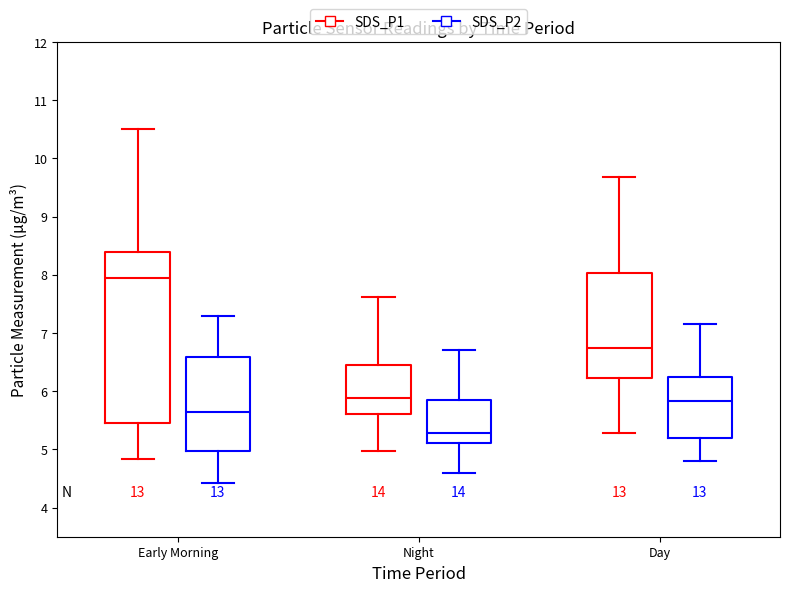

Comparing the boxes themselves (not the whiskers), which one is the tallest?

Early Morning (SDS_P1)